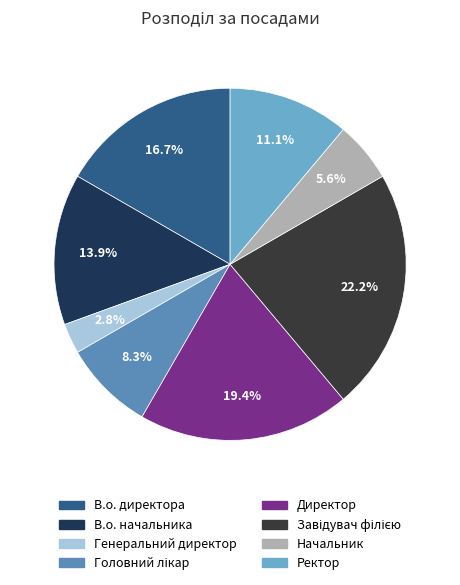

Does Генеральний директор account for over 50% of the chart?

No